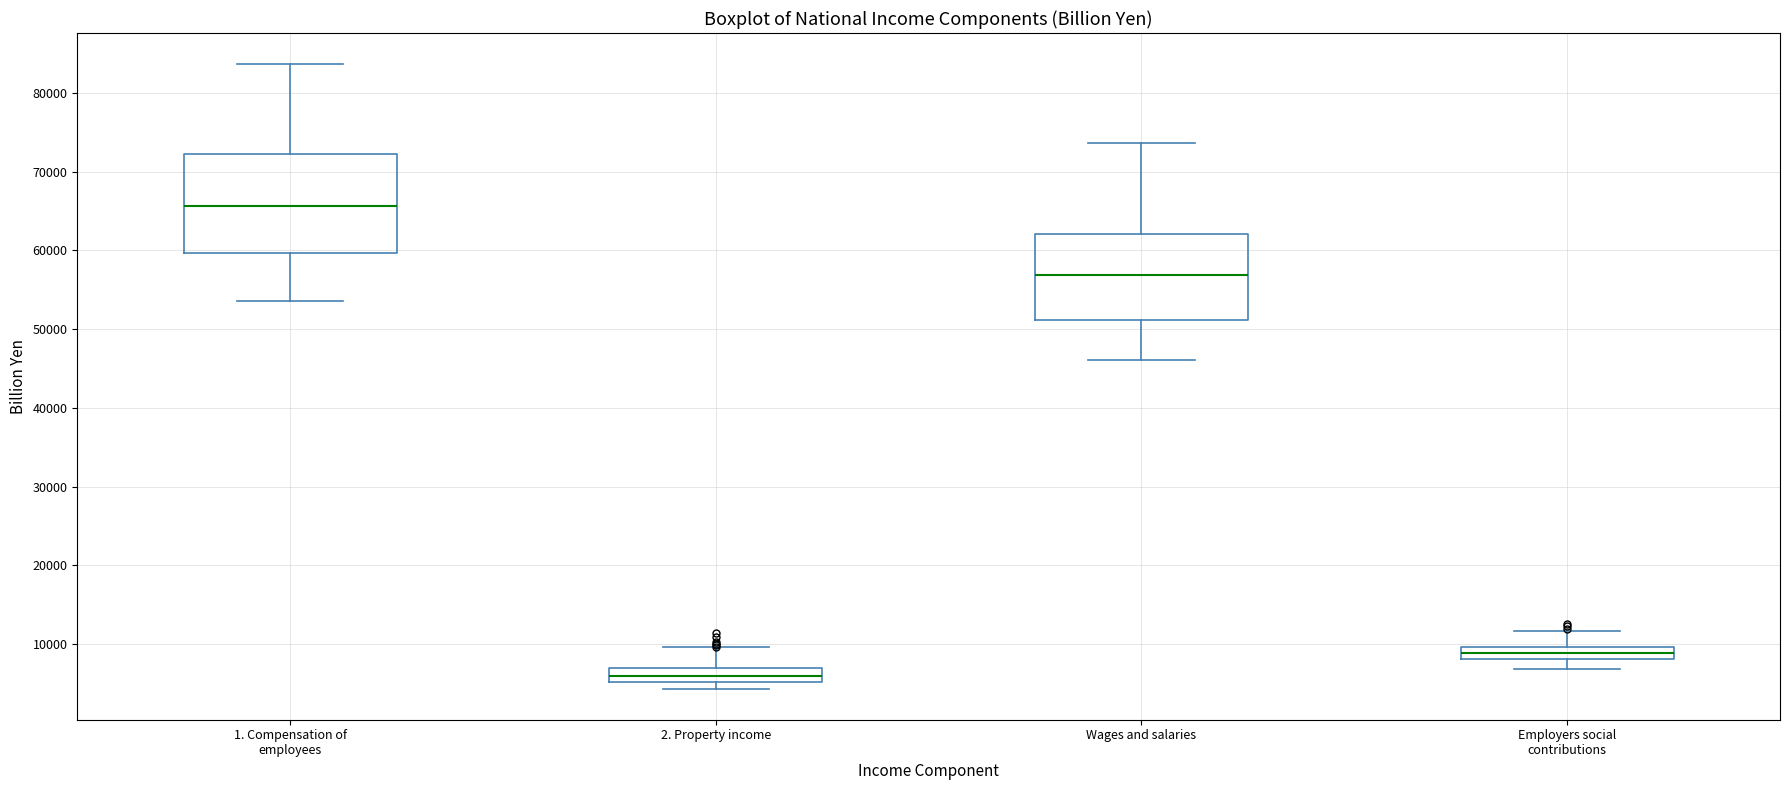

Where does the median line of the box for 2. Property income sit on the y-axis? The values are not printed on the chart, so give them approximately, as read against the axis.

6000